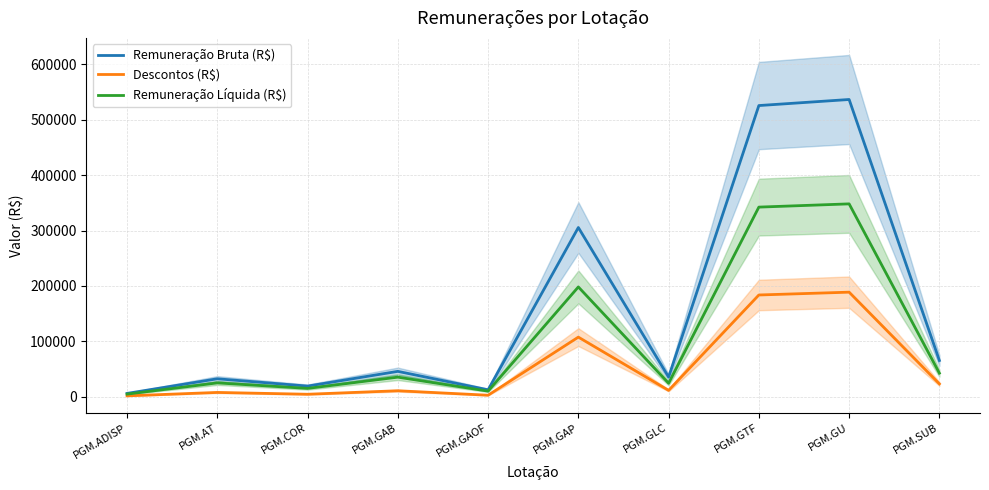

True or false: Remuneração Líquida (R$) has a value of 40047.4 at PGM.GAP.

False